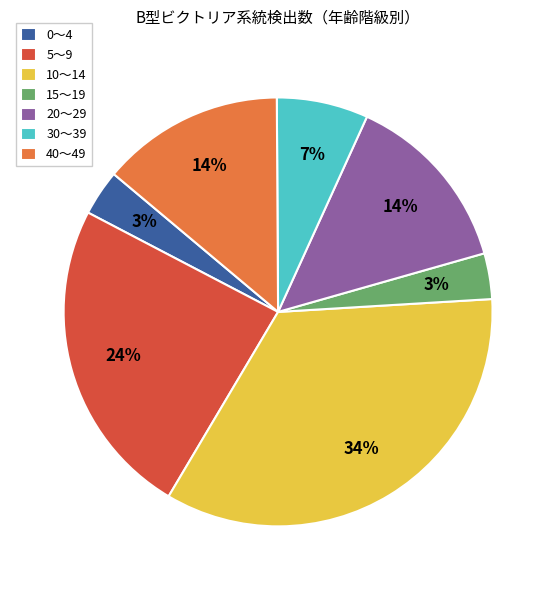

How many slices are in this pie chart?

7